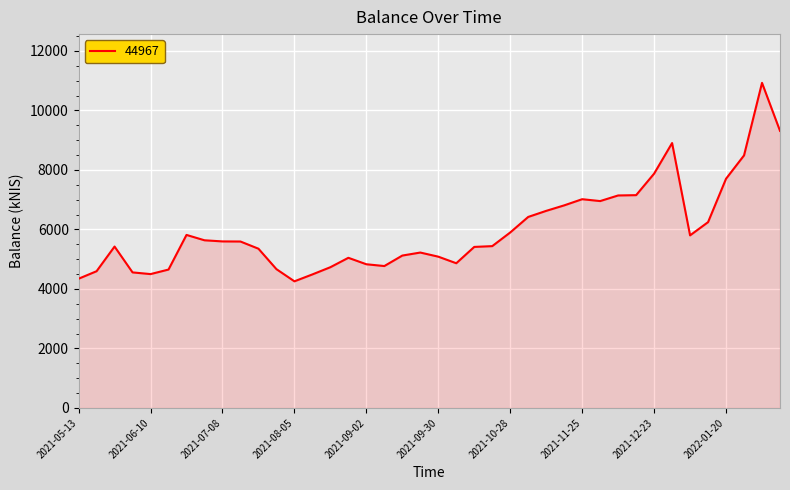

What is the maximum value shown in the chart?

10924.6